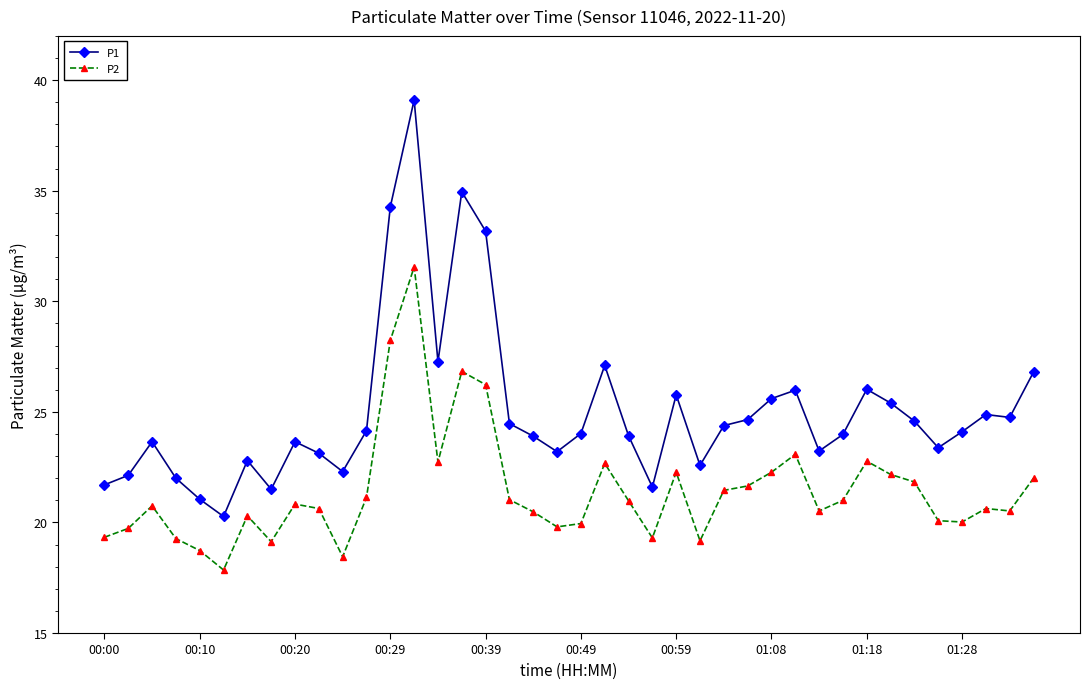

What are all the series names shown in the legend?

P1, P2